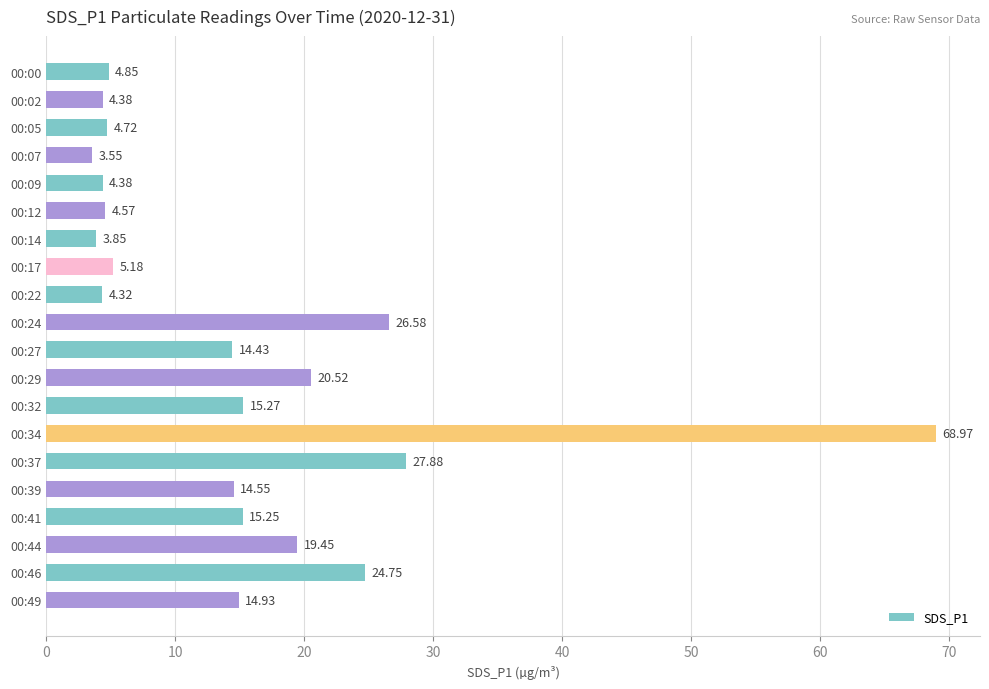

What is the difference between the values at 00:22 and 00:27?

10.1